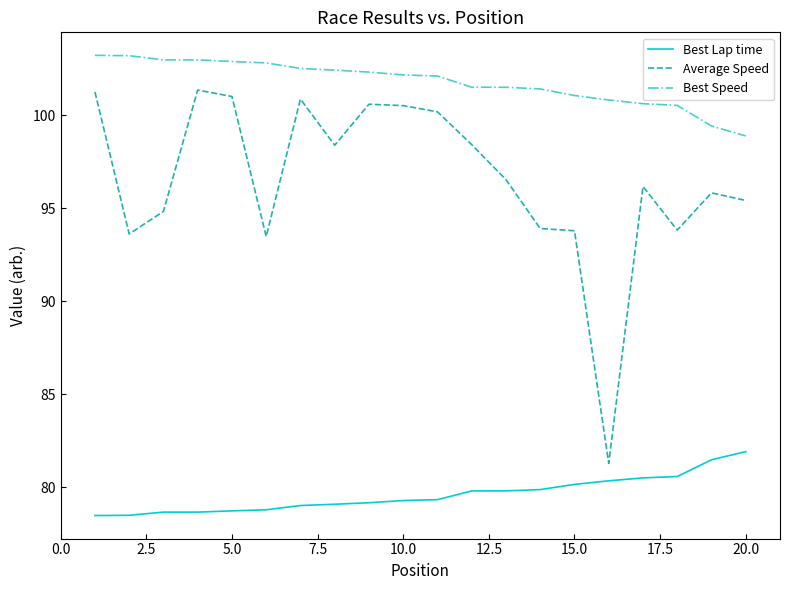

What is the smallest value displayed?

78.5